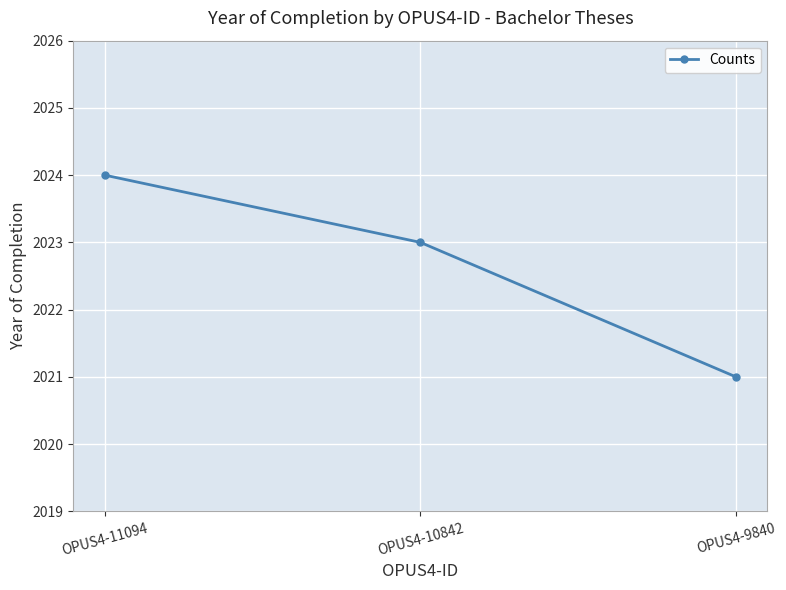

At which label does the data first exceed 2023?

OPUS4-11094